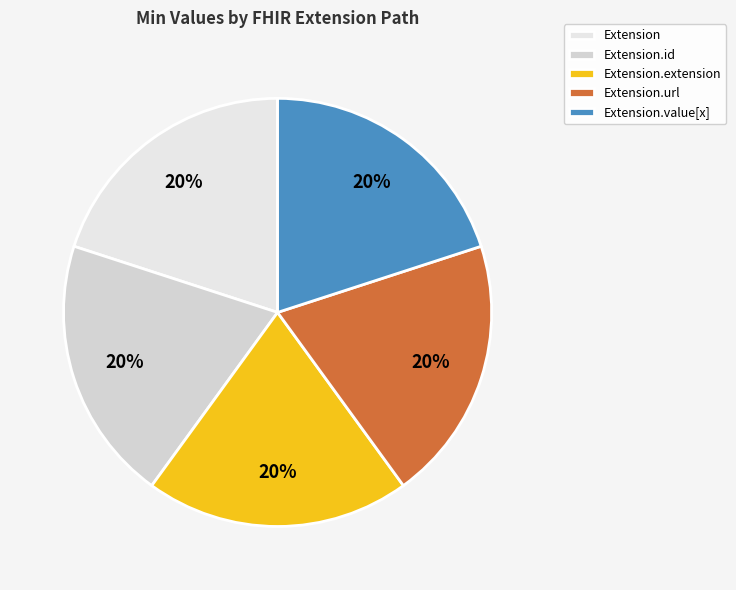

True or false: Extension.url accounts for 9% of the total.

False